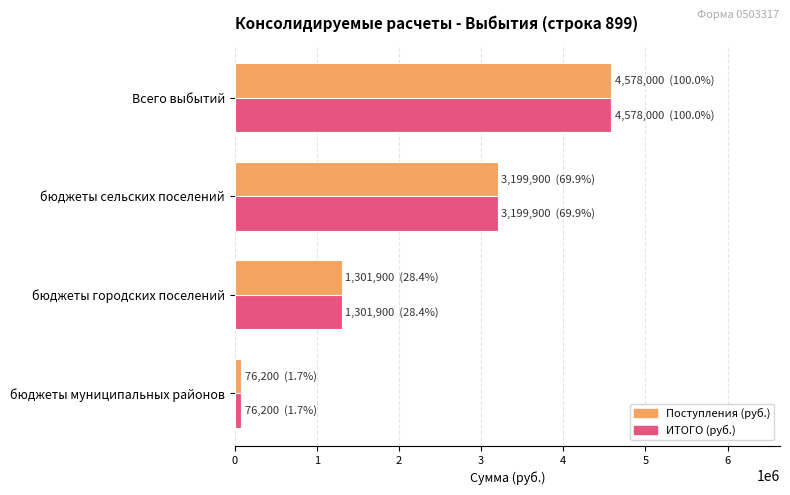

How many Поступления (руб.) values are between 1301900 and 4578000?

3